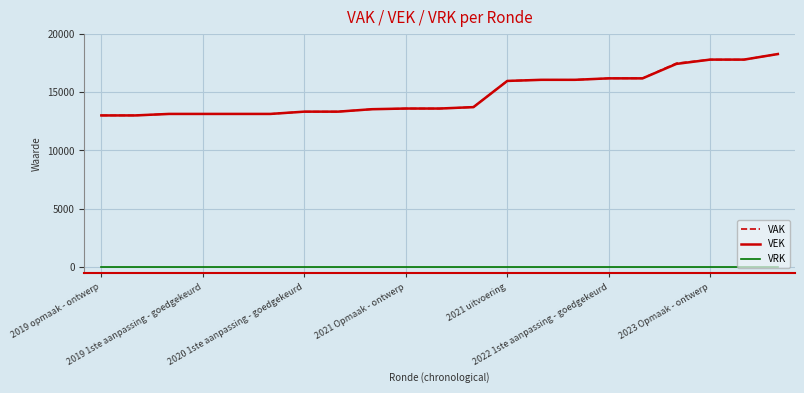

Rank the series by their maximum value, from lowest to highest.

VRK, VAK, VEK